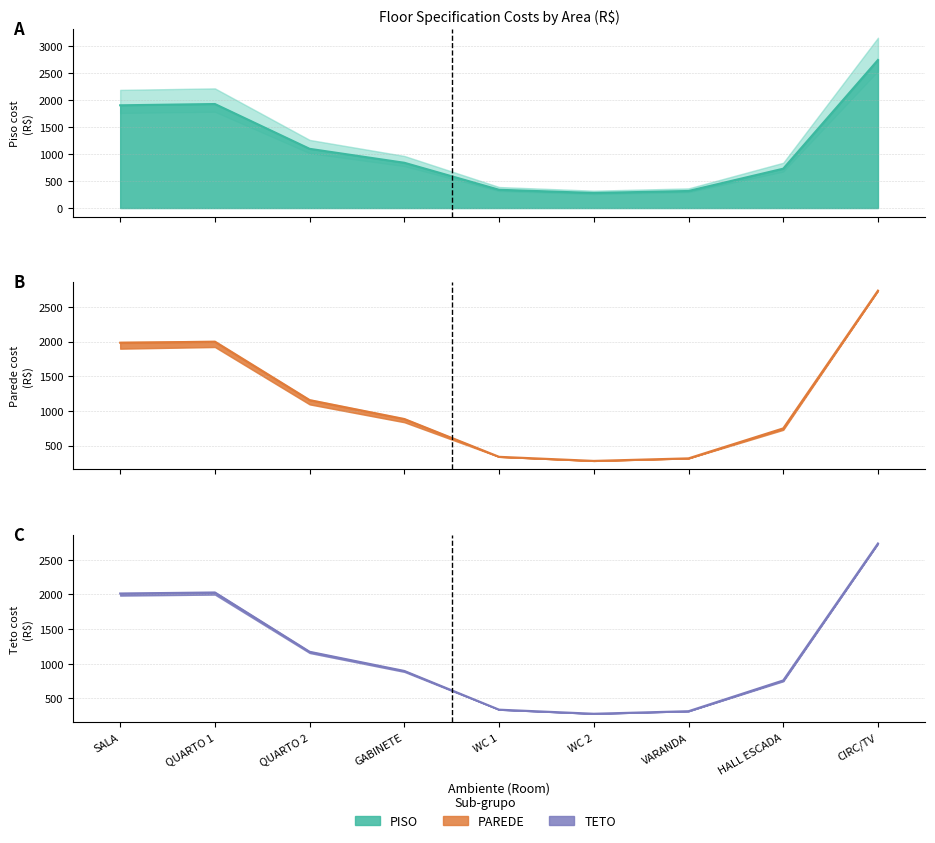

How many lines are shown in the chart?

3